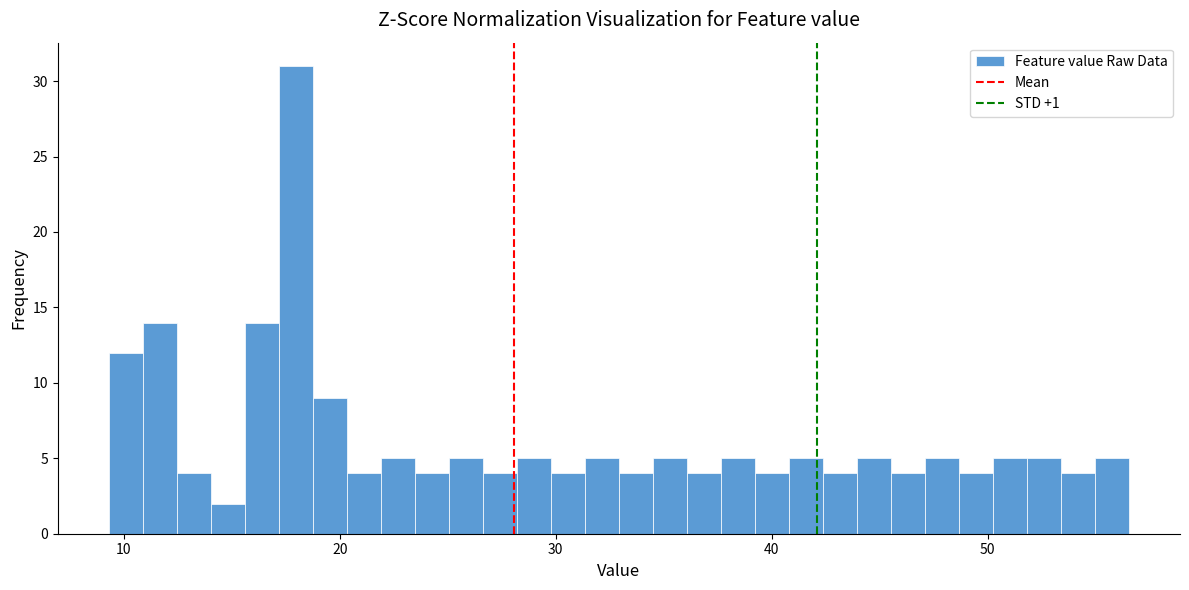

Around what value on the x-axis is the tallest bar? Give the approximate position of its centre, as read against the axis.

18